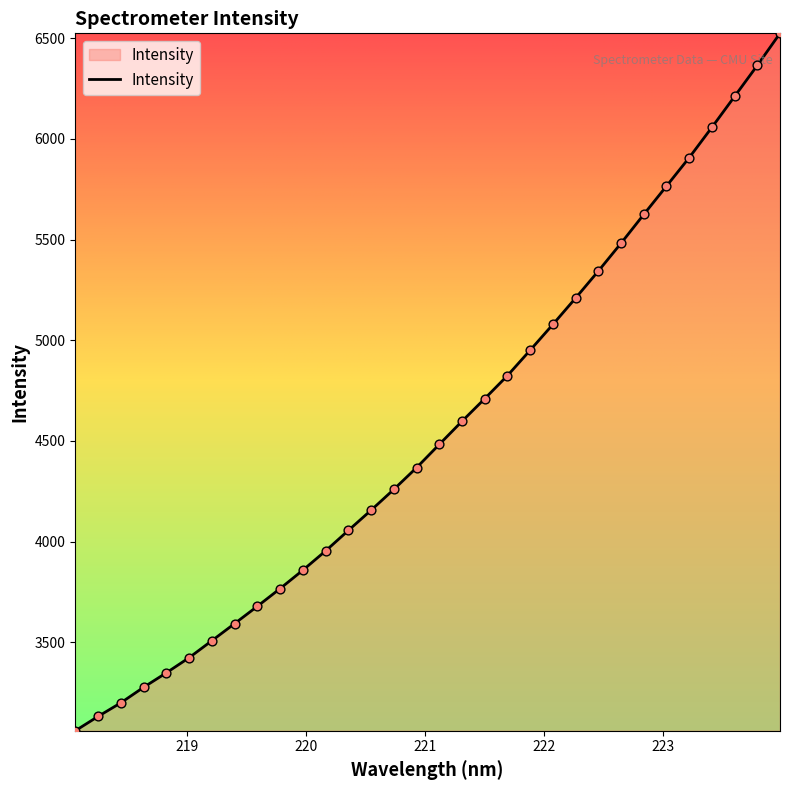

What is the difference between the maximum and minimum values?

3463.4